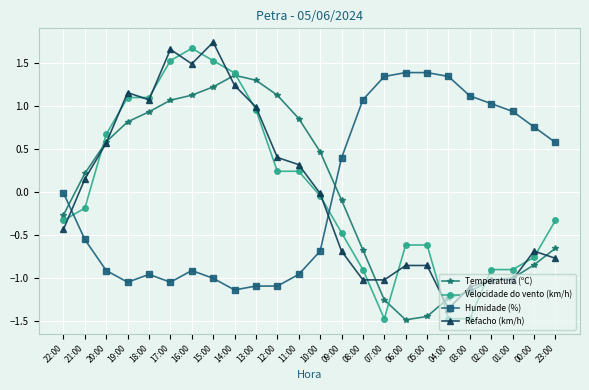

At which label does Refacho (km/h) reach its minimum?

04:00